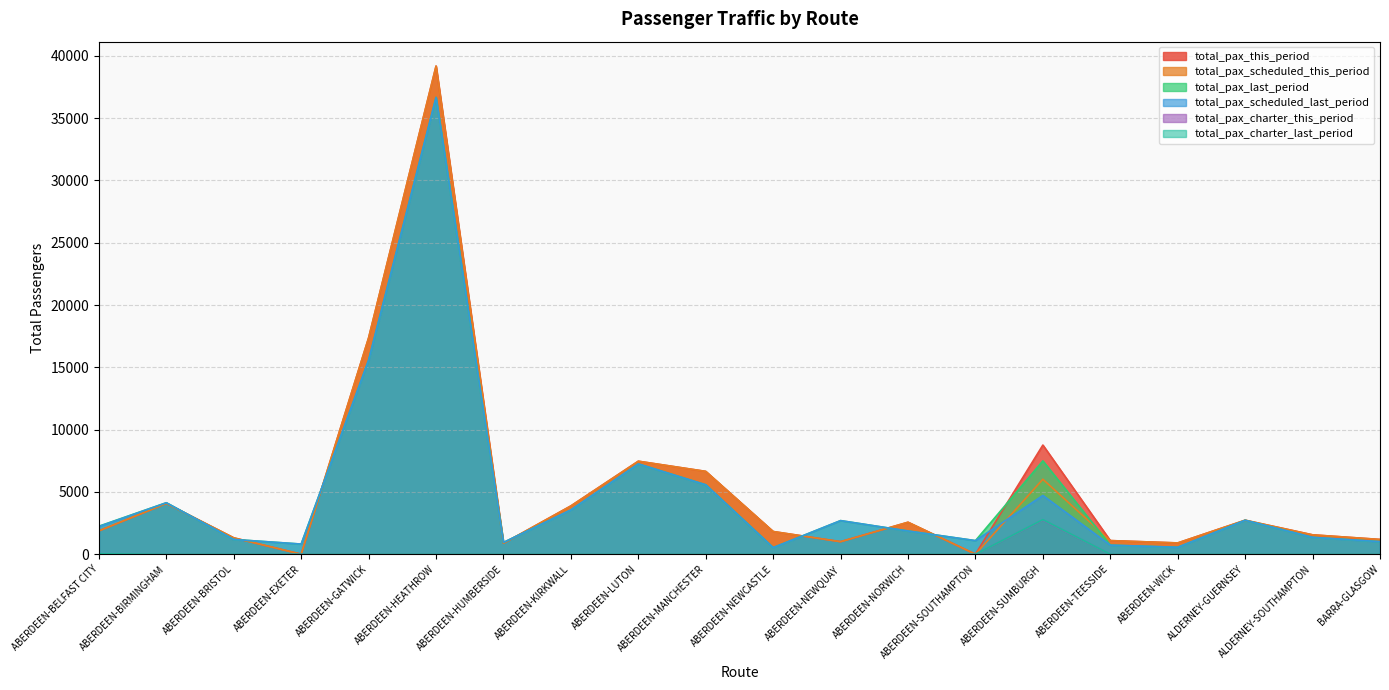

At which category does total_pax_charter_this_period reach its first local peak?

ABERDEEN-SUMBURGH